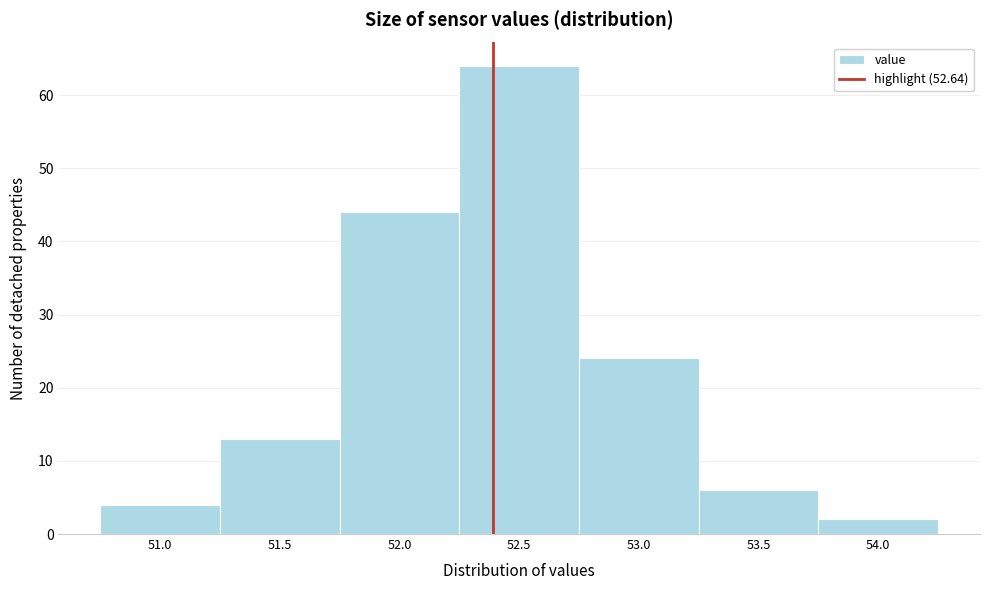

Reading right to left, extract all data points from this chart.

2	6	24	64	44	13	4